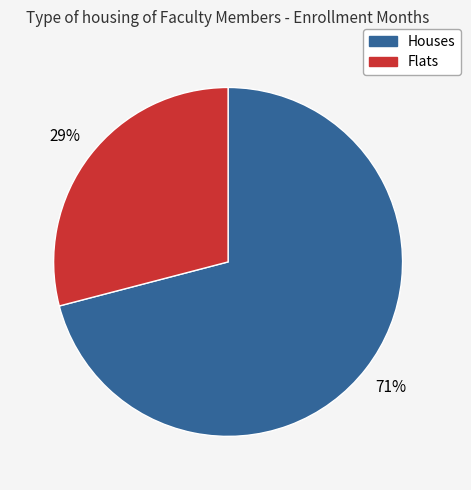

Does any single category account for the majority?

Yes